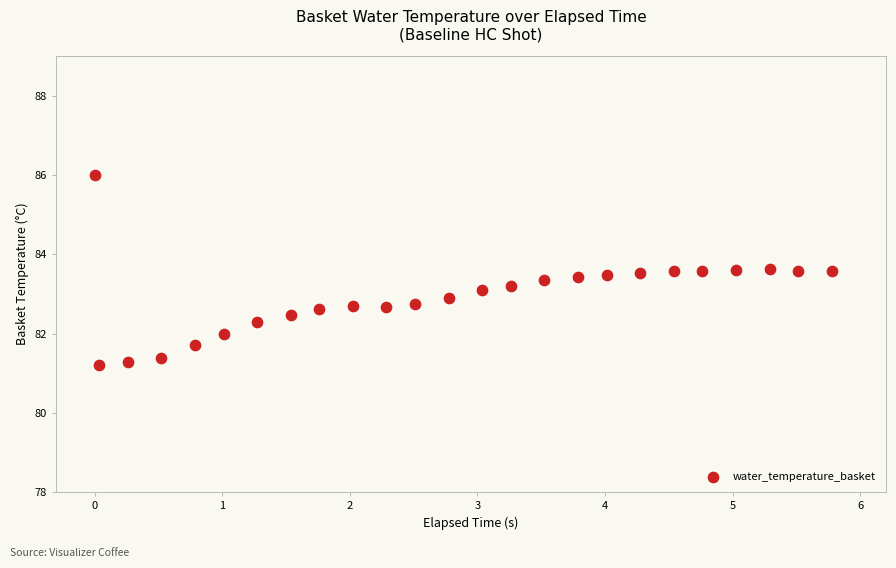

What is the range of Y values (max minus min)?

4.8